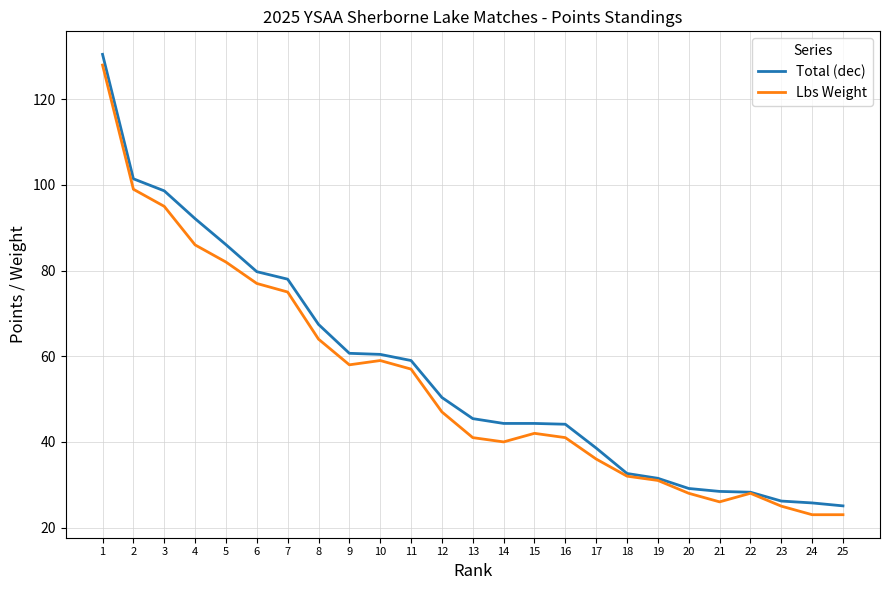

What are all the series names shown in the legend?

Total (dec), Lbs Weight